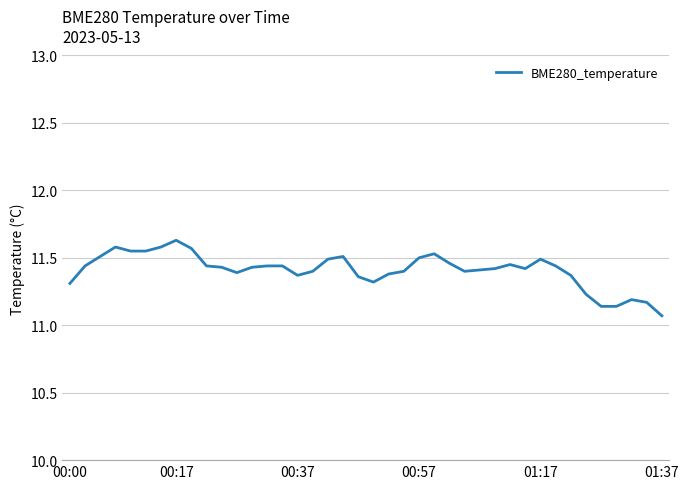

What is the difference between the maximum and minimum values?

0.6